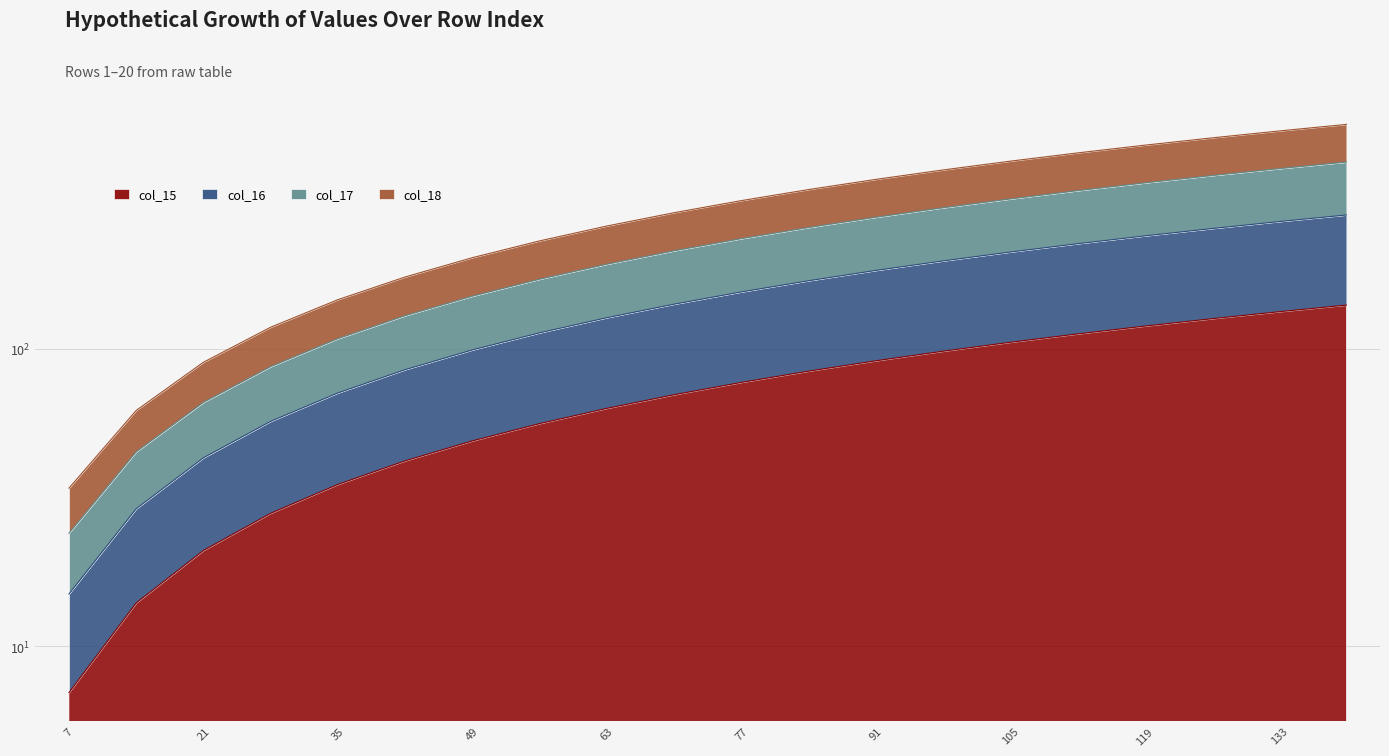

Which series has the widest spread of values?

col_18